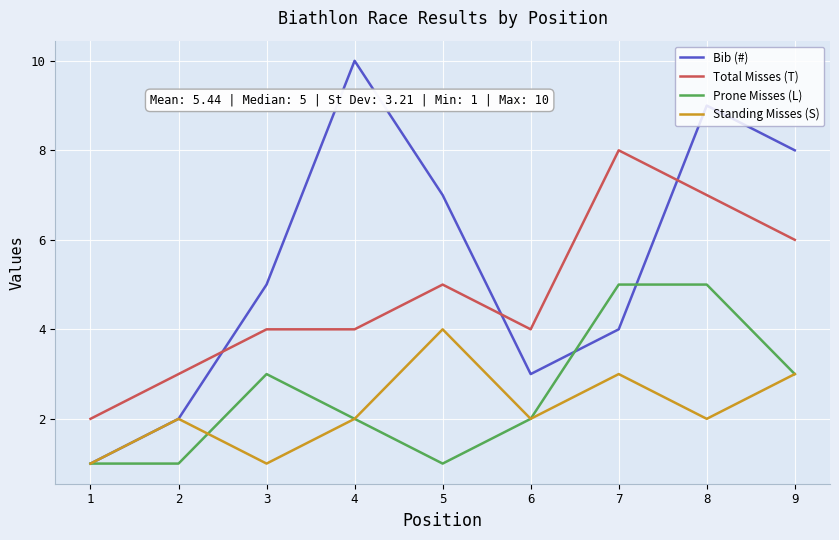

What is the sum of the Prone Misses (L) values at 2 and 9?

4